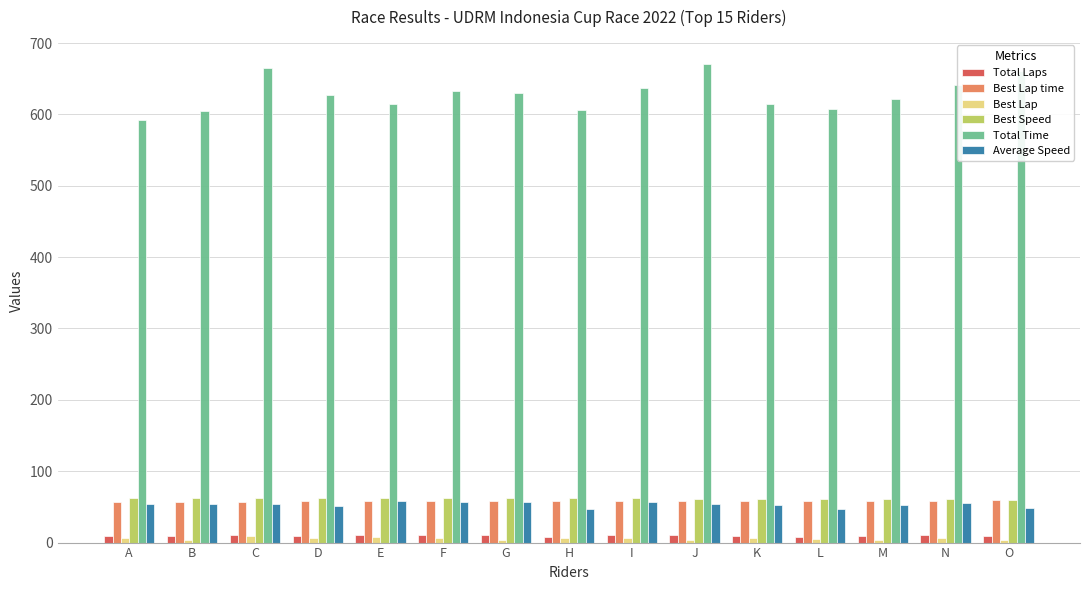

True or false: Best Lap time has a value of 31.8 at D.

False